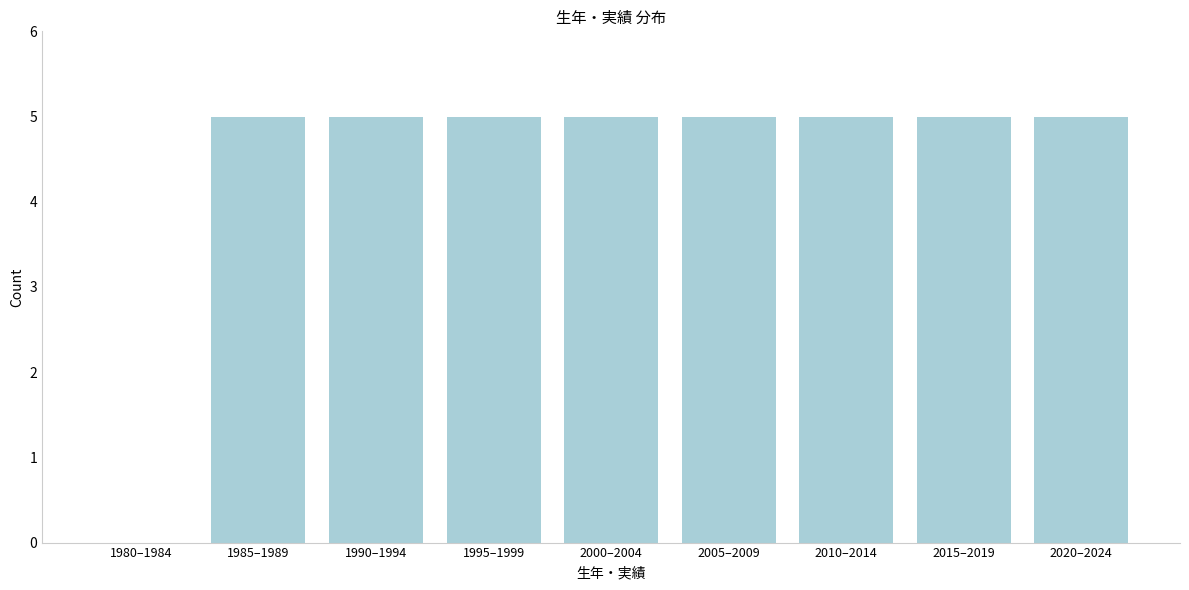

Reading left to right, extract all data points from this chart.

1980–1984=0	1985–1989=5	1990–1994=5	1995–1999=5	2000–2004=5	2005–2009=5	2010–2014=5	2015–2019=5	2020–2024=5